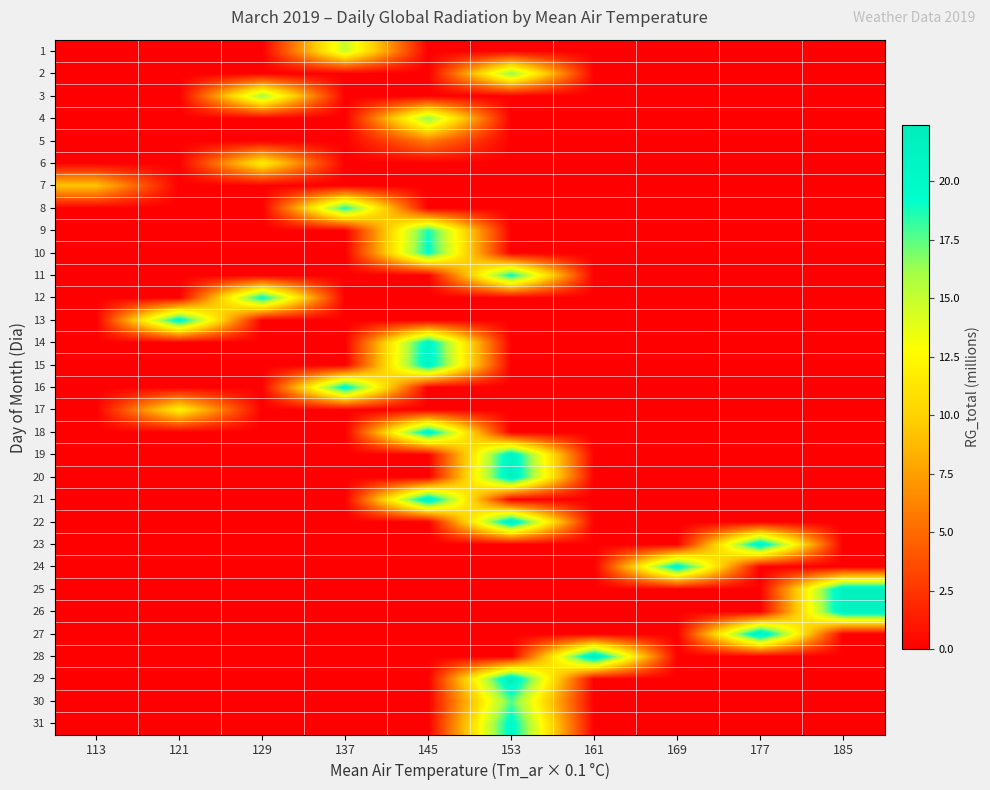

Reading left to right, list all the values displayed in this chart.

1: 113=0.0	121=0.0	129=0.0	137=15.0	145=0.0	153=0.0	161=0.0	169=0.0	177=0.0	185=0.0
2: 113=0.0	121=0.0	129=0.0	137=0.0	145=0.0	153=16.7	161=0.0	169=0.0	177=0.0	185=0.0
3: 113=0.0	121=0.0	129=16.4	137=0.0	145=0.0	153=0.0	161=0.0	169=0.0	177=0.0	185=0.0
4: 113=0.0	121=0.0	129=0.0	137=0.0	145=16.6	153=0.0	161=0.0	169=0.0	177=0.0	185=0.0
5: 113=0.0	121=0.0	129=0.0	137=0.0	145=5.9	153=0.0	161=0.0	169=0.0	177=0.0	185=0.0
6: 113=0.0	121=0.0	129=11.9	137=0.0	145=0.0	153=0.0	161=0.0	169=0.0	177=0.0	185=0.0
7: 113=9.3	121=0.0	129=0.0	137=0.0	145=0.0	153=0.0	161=0.0	169=0.0	177=0.0	185=0.0
8: 113=0.0	121=0.0	129=0.0	137=18.9	145=0.0	153=0.0	161=0.0	169=0.0	177=0.0	185=0.0
9: 113=0.0	121=0.0	129=0.0	137=0.0	145=18.9	153=0.0	161=0.0	169=0.0	177=0.0	185=0.0
10: 113=0.0	121=0.0	129=0.0	137=0.0	145=19.4	153=0.0	161=0.0	169=0.0	177=0.0	185=0.0
11: 113=0.0	121=0.0	129=0.0	137=0.0	145=0.0	153=19.4	161=0.0	169=0.0	177=0.0	185=0.0
12: 113=0.0	121=0.0	129=19.8	137=0.0	145=0.0	153=0.0	161=0.0	169=0.0	177=0.0	185=0.0
13: 113=0.0	121=20.6	129=0.0	137=0.0	145=0.0	153=0.0	161=0.0	169=0.0	177=0.0	185=0.0
14: 113=0.0	121=0.0	129=0.0	137=0.0	145=20.6	153=0.0	161=0.0	169=0.0	177=0.0	185=0.0
15: 113=0.0	121=0.0	129=0.0	137=0.0	145=21.0	153=0.0	161=0.0	169=0.0	177=0.0	185=0.0
16: 113=0.0	121=0.0	129=0.0	137=20.5	145=0.0	153=0.0	161=0.0	169=0.0	177=0.0	185=0.0
17: 113=0.0	121=12.0	129=0.0	137=0.0	145=0.0	153=0.0	161=0.0	169=0.0	177=0.0	185=0.0
18: 113=0.0	121=0.0	129=0.0	137=0.0	145=21.0	153=0.0	161=0.0	169=0.0	177=0.0	185=0.0
19: 113=0.0	121=0.0	129=0.0	137=0.0	145=0.0	153=21.1	161=0.0	169=0.0	177=0.0	185=0.0
20: 113=0.0	121=0.0	129=0.0	137=0.0	145=0.0	153=21.8	161=0.0	169=0.0	177=0.0	185=0.0
21: 113=0.0	121=0.0	129=0.0	137=0.0	145=21.7	153=0.0	161=0.0	169=0.0	177=0.0	185=0.0
22: 113=0.0	121=0.0	129=0.0	137=0.0	145=0.0	153=21.8	161=0.0	169=0.0	177=0.0	185=0.0
23: 113=0.0	121=0.0	129=0.0	137=0.0	145=0.0	153=0.0	161=0.0	169=0.0	177=21.4	185=0.0
24: 113=0.0	121=0.0	129=0.0	137=0.0	145=0.0	153=0.0	161=0.0	169=20.9	177=0.0	185=0.0
25: 113=0.0	121=0.0	129=0.0	137=0.0	145=0.0	153=0.0	161=0.0	169=0.0	177=0.0	185=21.7
26: 113=0.0	121=0.0	129=0.0	137=0.0	145=0.0	153=0.0	161=0.0	169=0.0	177=0.0	185=21.3
27: 113=0.0	121=0.0	129=0.0	137=0.0	145=0.0	153=0.0	161=0.0	169=0.0	177=22.4	185=0.0
28: 113=0.0	121=0.0	129=0.0	137=0.0	145=0.0	153=0.0	161=22.4	169=0.0	177=0.0	185=0.0
29: 113=0.0	121=0.0	129=0.0	137=0.0	145=0.0	153=22.1	161=0.0	169=0.0	177=0.0	185=0.0
30: 113=0.0	121=0.0	129=0.0	137=0.0	145=0.0	153=17.6	161=0.0	169=0.0	177=0.0	185=0.0
31: 113=0.0	121=0.0	129=0.0	137=0.0	145=0.0	153=20.2	161=0.0	169=0.0	177=0.0	185=0.0